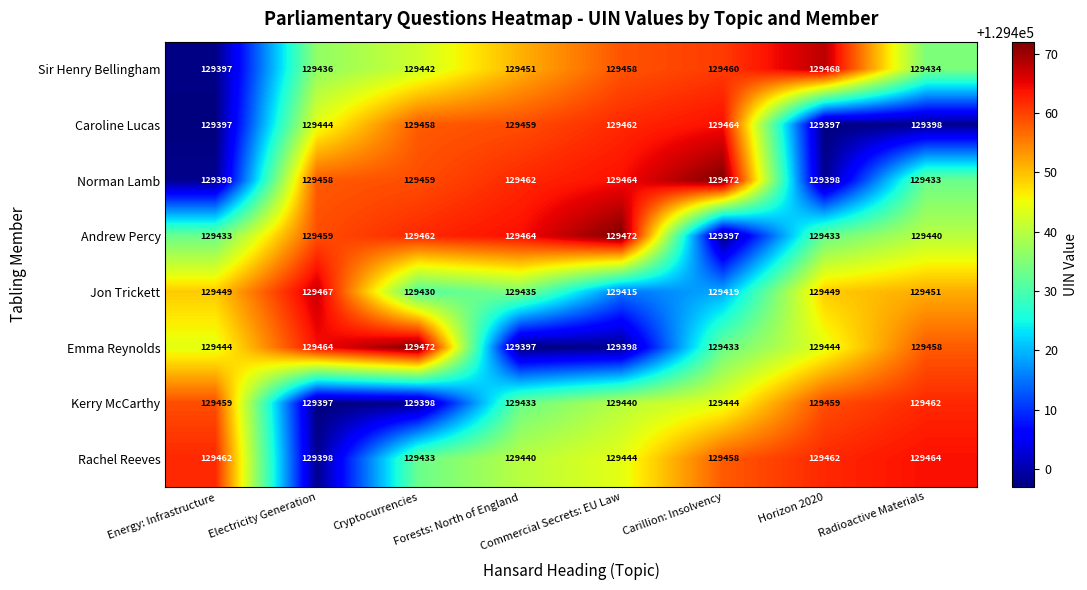

What is the minimum value shown in the chart?

129397